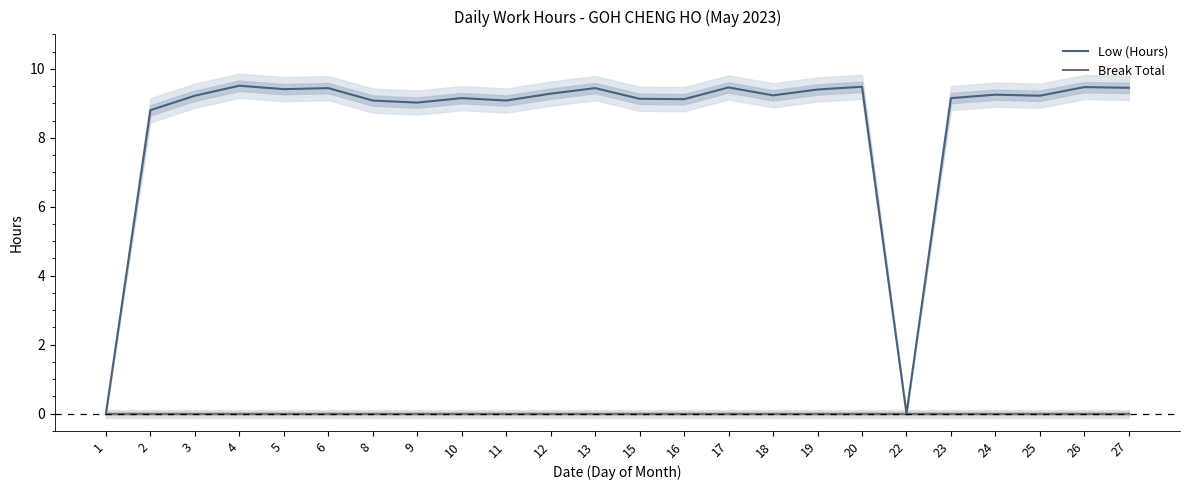

Which label corresponds to the largest value in the chart?

4